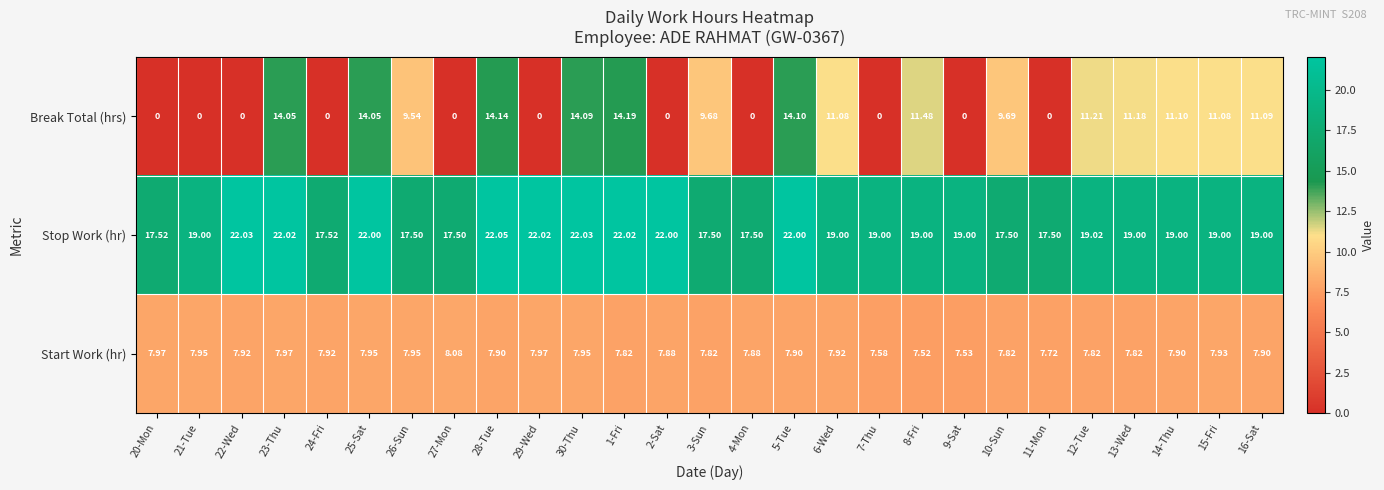

At how many categories does at least one series exceed 21?

9